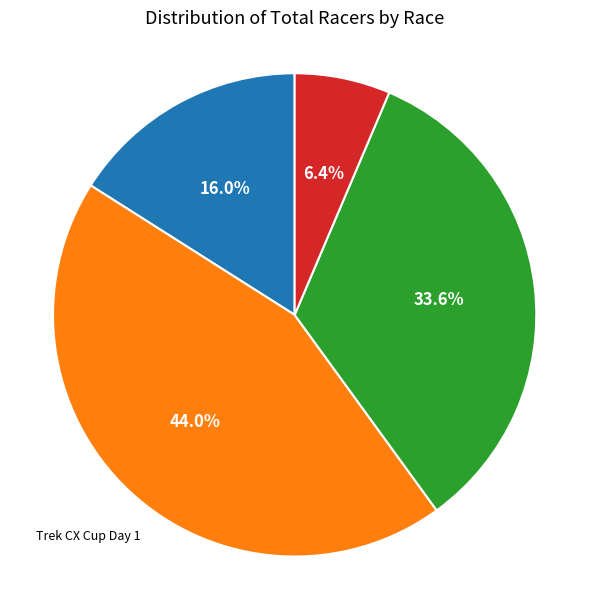

Is there a majority slice in this chart?

No